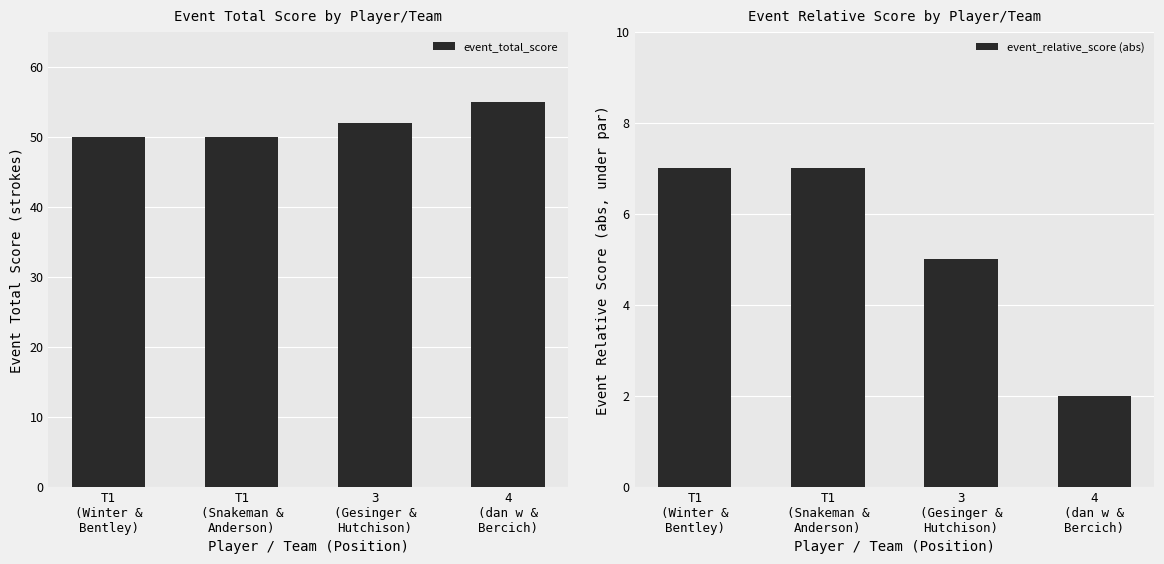

Does the chart contain any negative values?

No